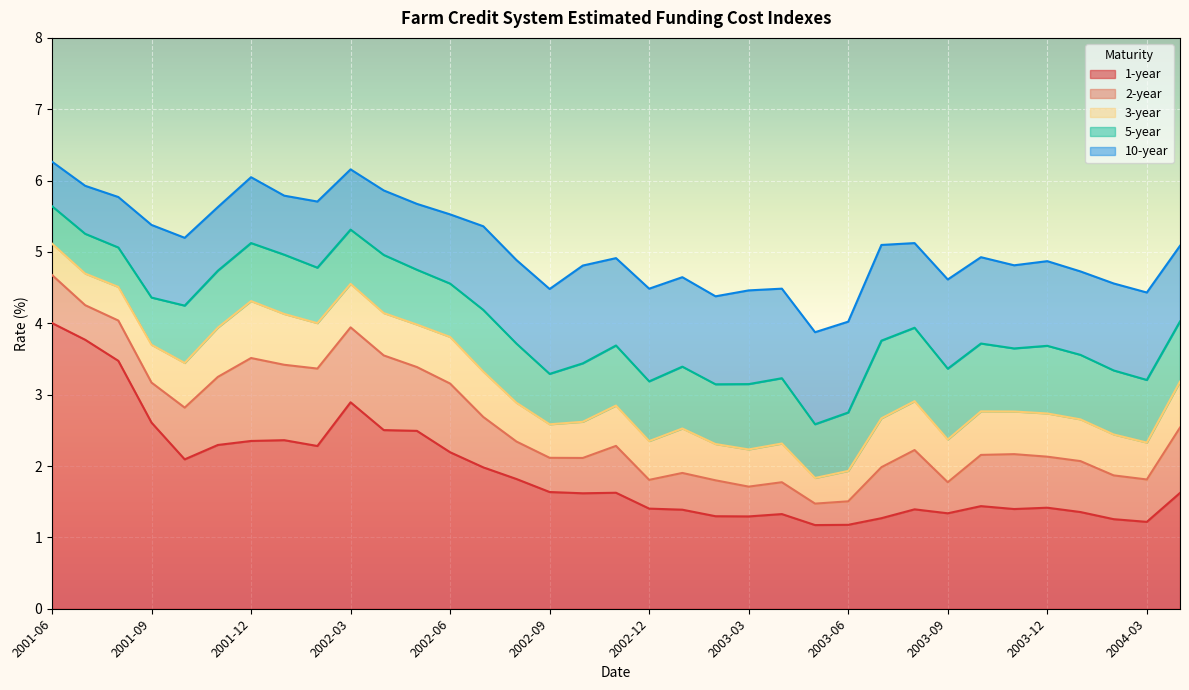

Count the number of categories in the chart.

35